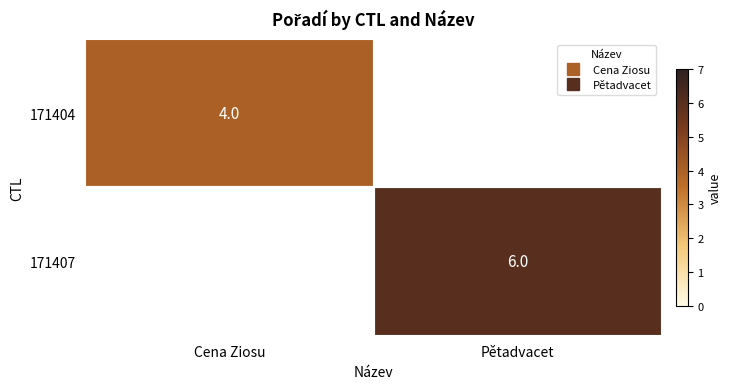

What is the highest value of the 171404 series?

4.0